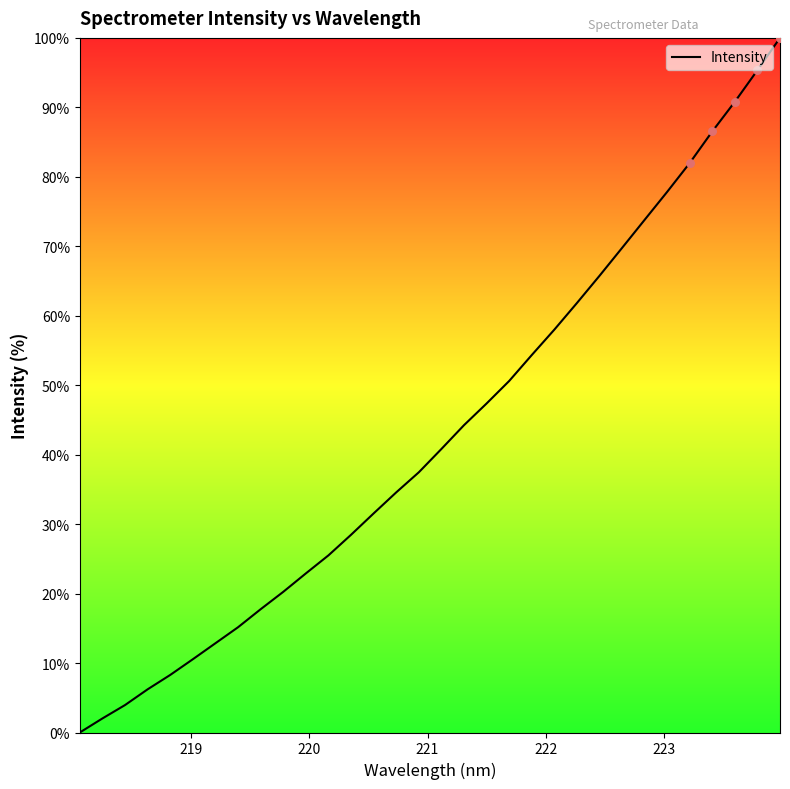

What is the greatest value displayed?

100.0